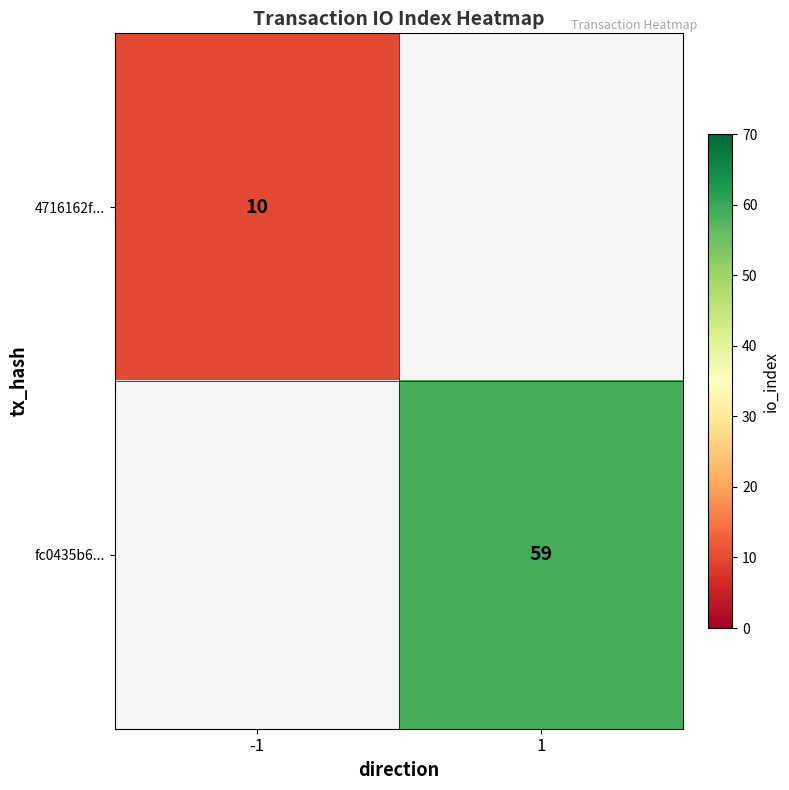

Is it true that 4716162f... equals 10 at -1?

True